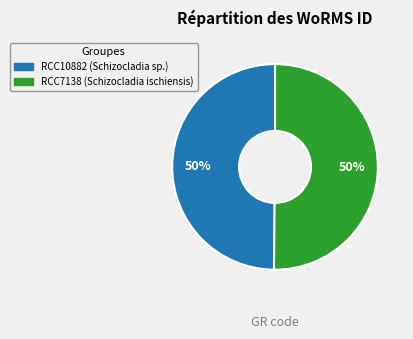

To the nearest percent, what portion does RCC7138 represent?

50%